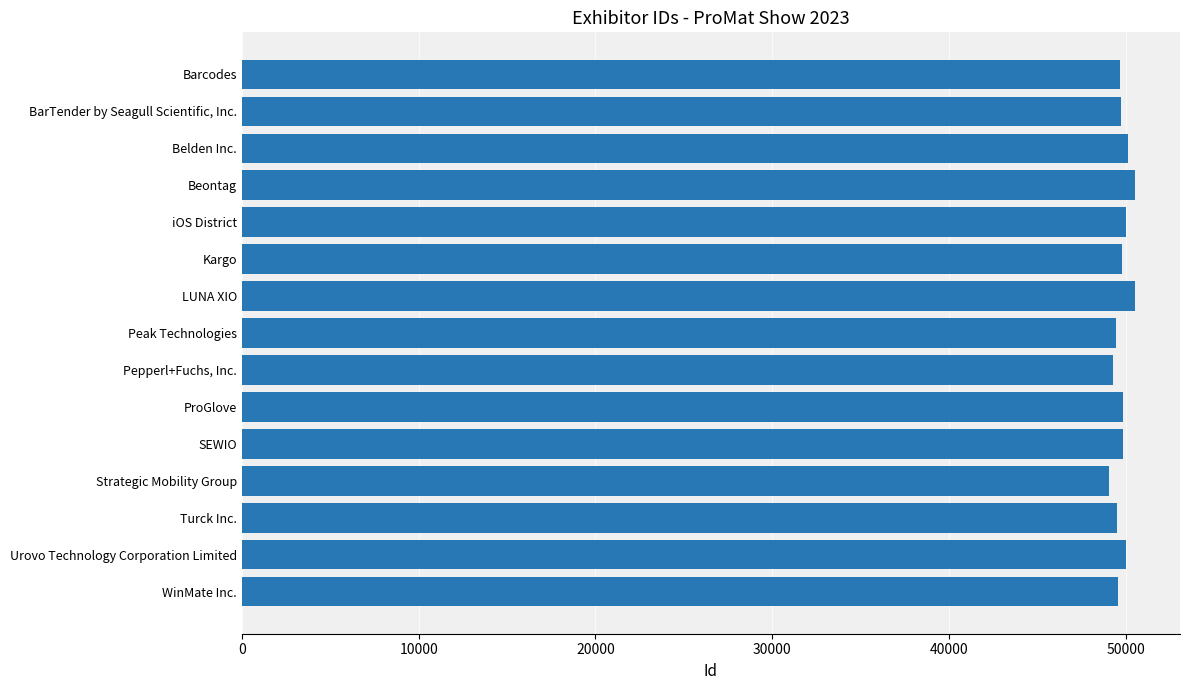

What is the value of the 14th bar from the top?

50051